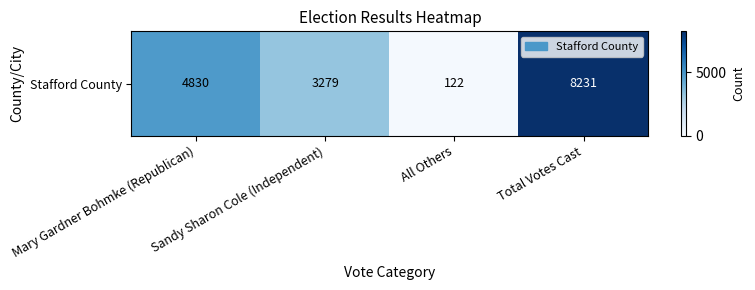

Between All Others and Mary Gardner Bohmke (Republican), which is larger?

Mary Gardner Bohmke (Republican)